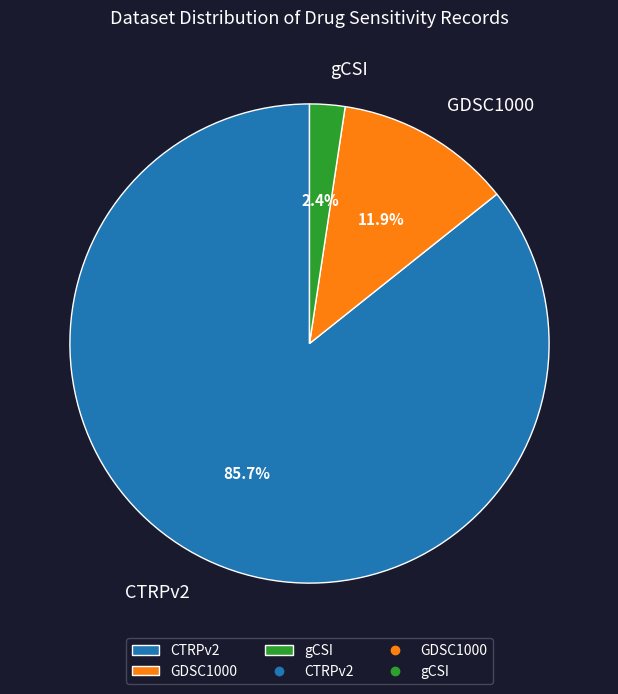

Does CTRPv2 represent more than half of the total?

Yes